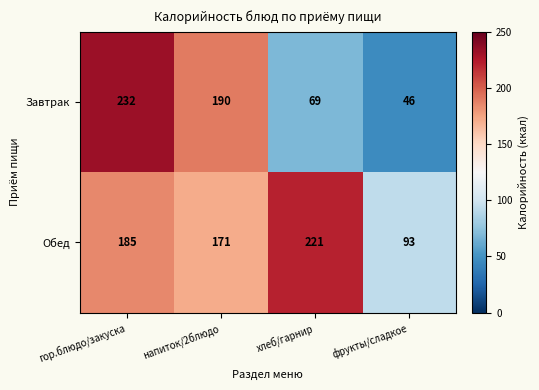

What is the total value across all series at напиток/2блюдо?

361